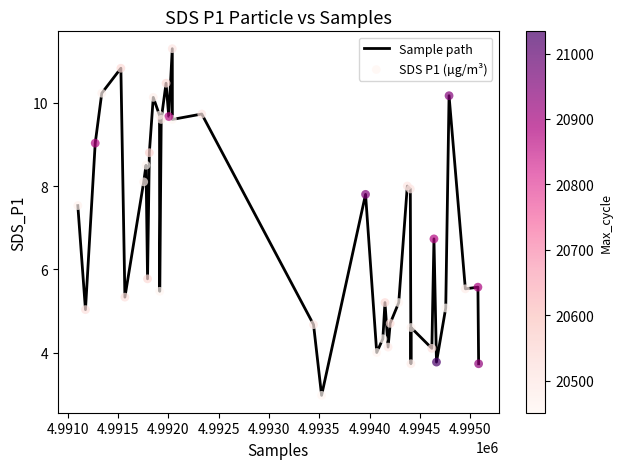

What is the maximum value shown in the chart?

11.3